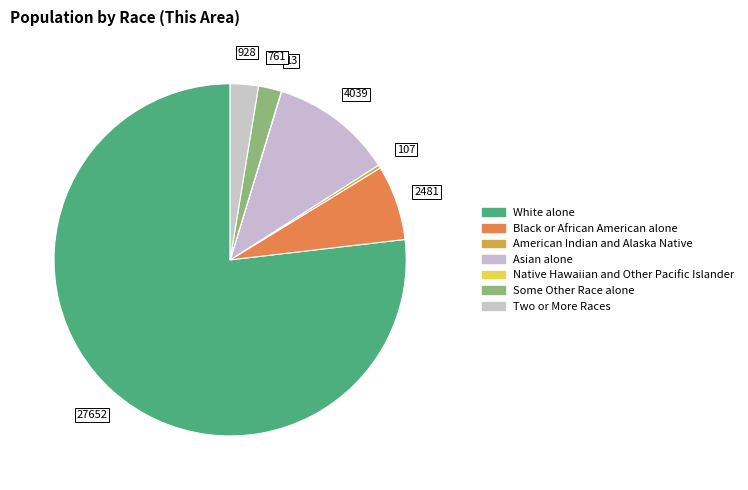

To the nearest percent, what is the average slice percentage?

14%